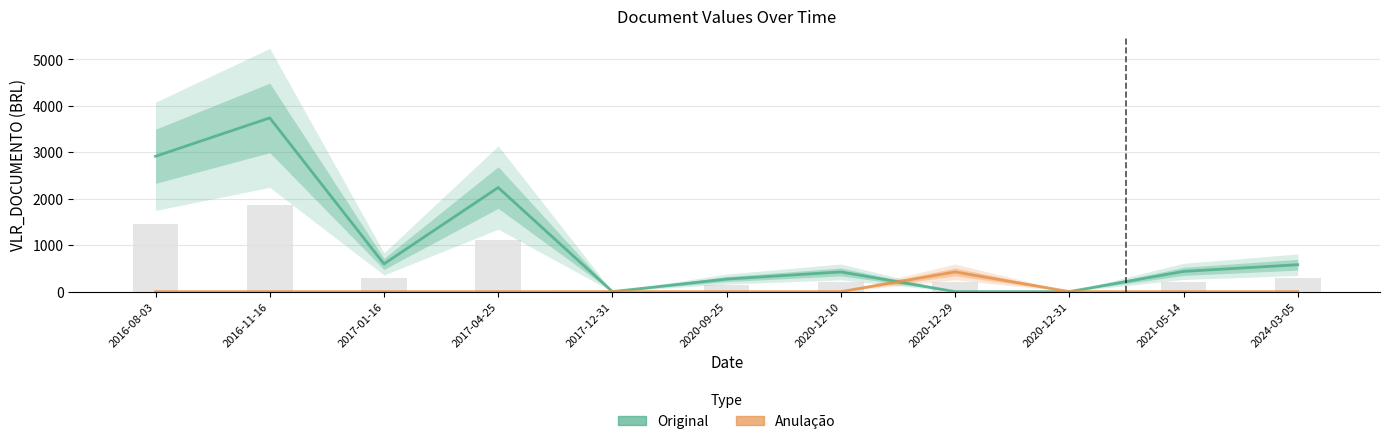

What is the difference between the highest and lowest values at 2017-04-25?

2241.0